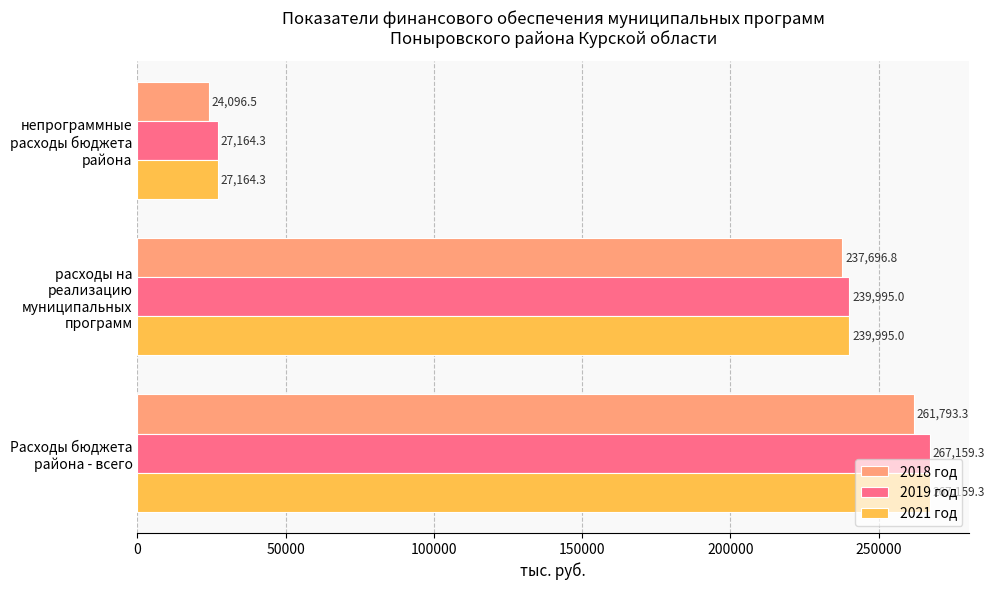

Where is 2018 год nearest to the value 142944?

расходы на реализацию муниципальных программ